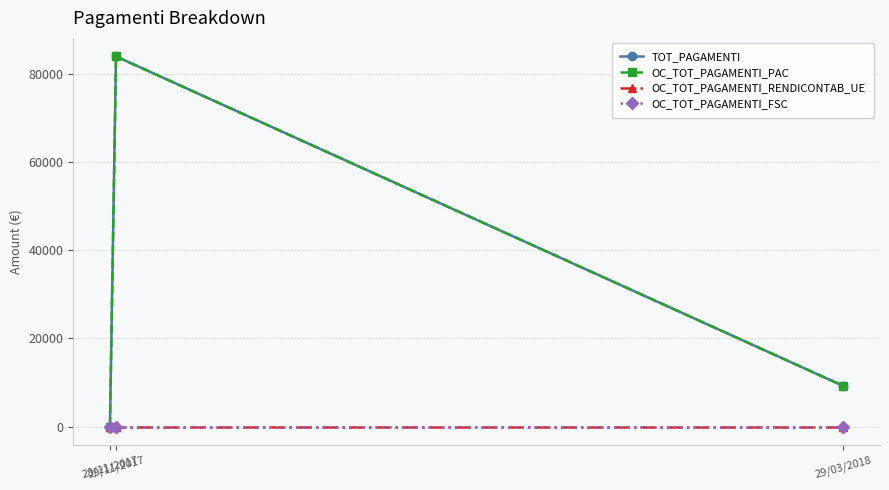

What is the sum of all OC_TOT_PAGAMENTI_PAC values?

93217